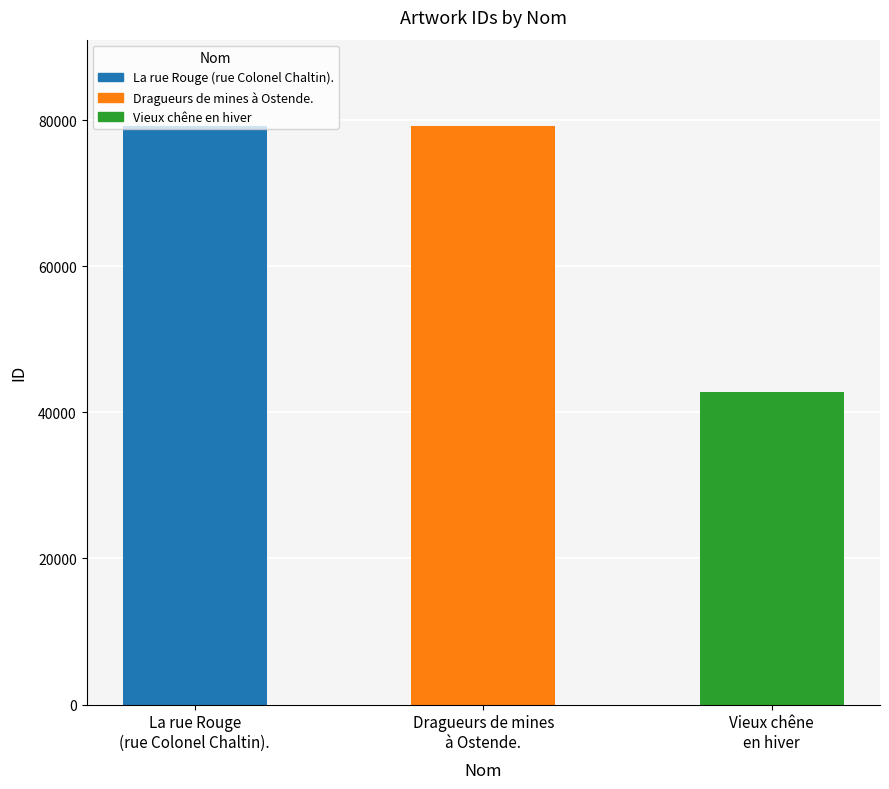

Read the value at La rue Rouge
(rue Colonel Chaltin)..

79129